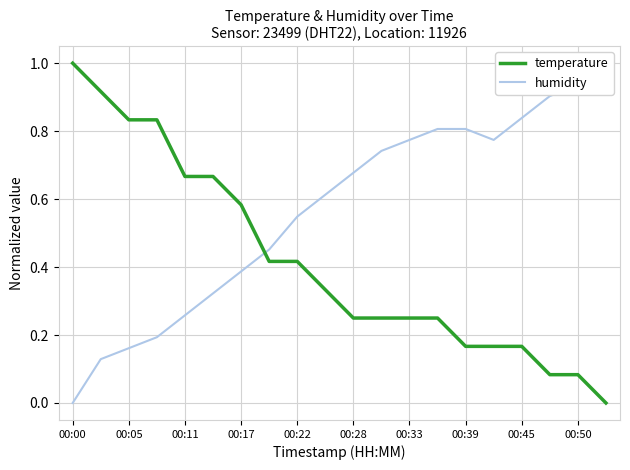

Which series has the largest total across all categories?

humidity